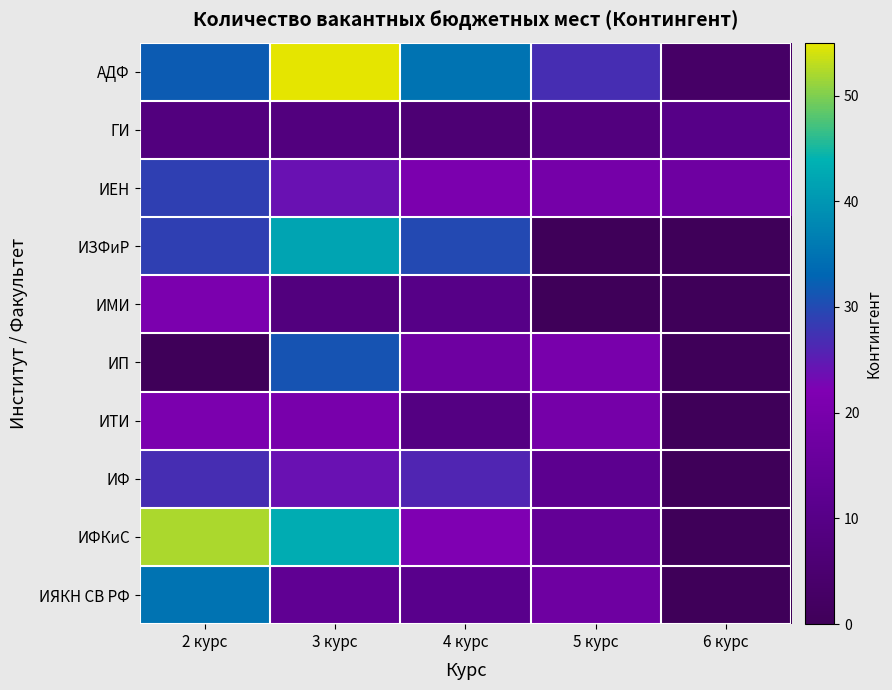

Which category has the lowest value across all series?

5 курс